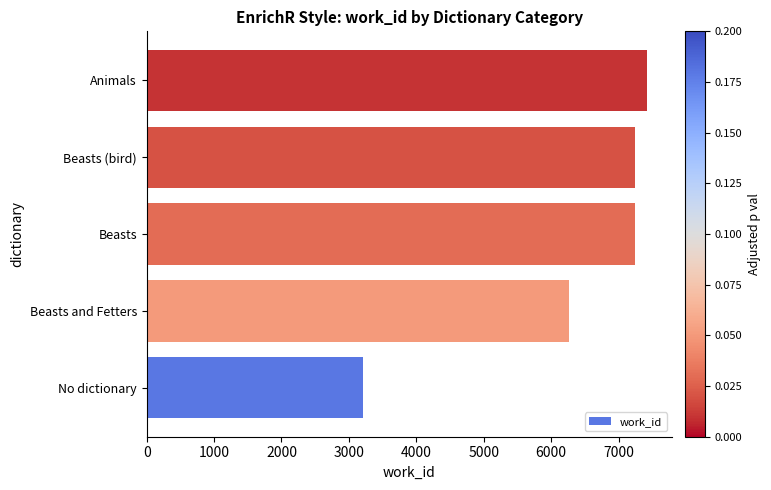

What is the change in value from Beasts and Fetters to Beasts?

+974